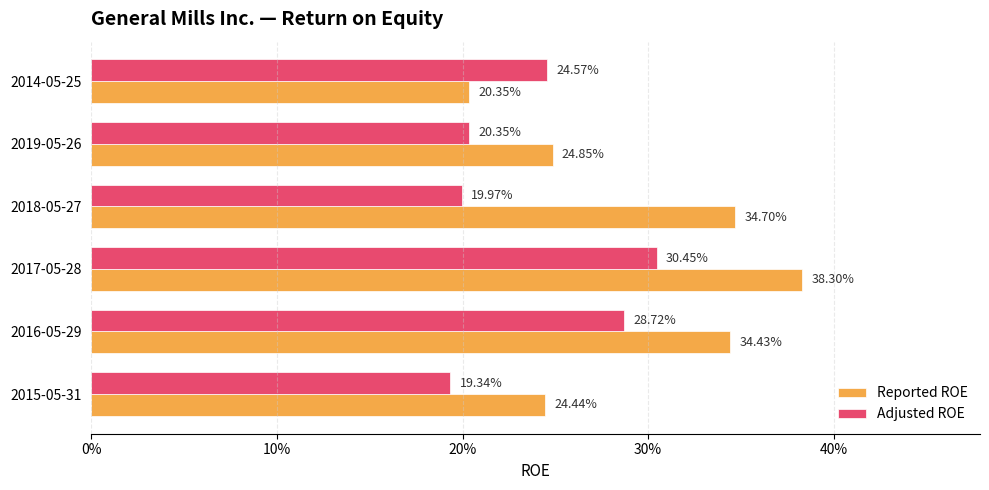

Count the Reported ROE values in the range 0 to 1.

6